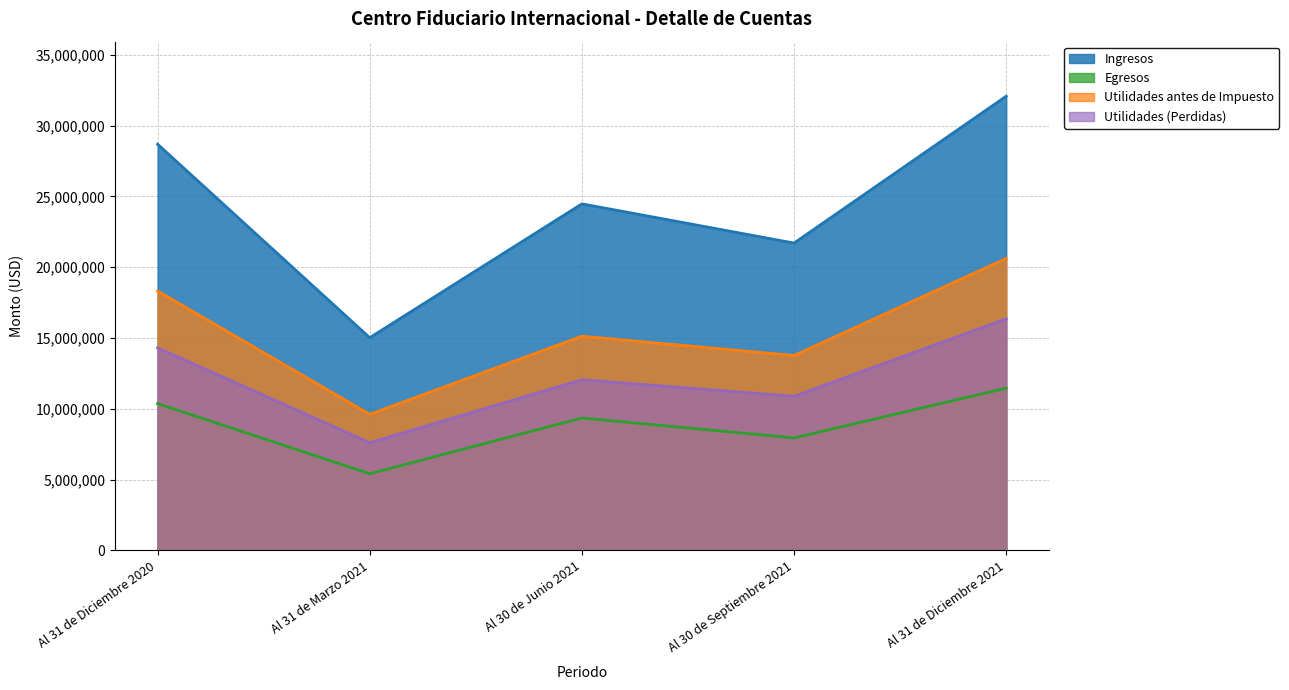

What is the highest value of the Utilidades (Perdidas) series?

16356452